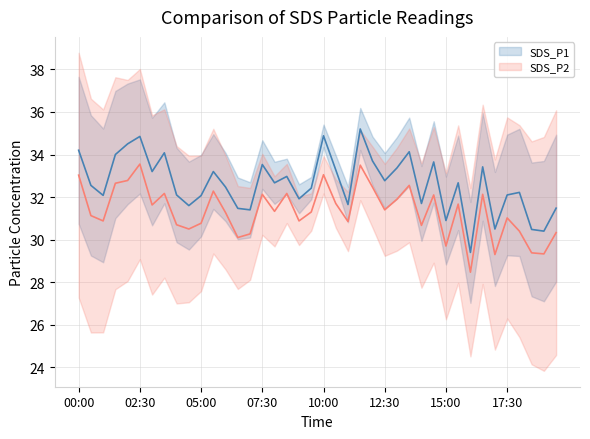

Count the number of categories in the chart.

40